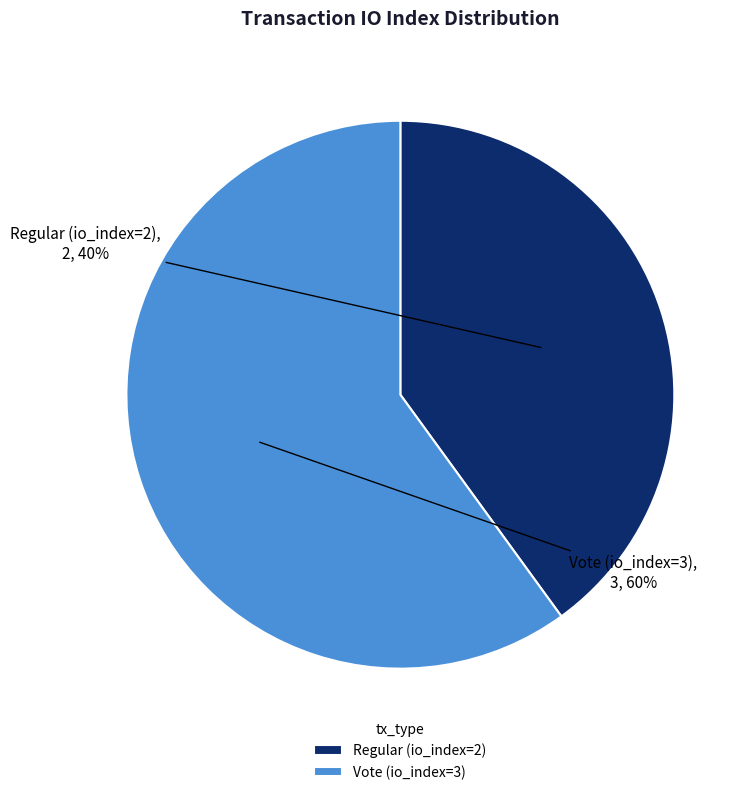

Approximately how many times larger is the value at Regular (io_index=2) compared to Vote (io_index=3)?

0.7